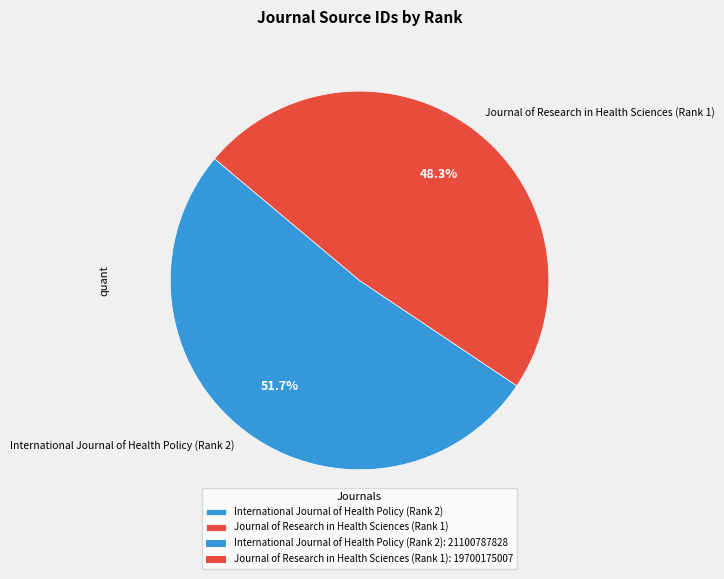

What is the majority slice?

International Journal of Health Policy (Rank 2)